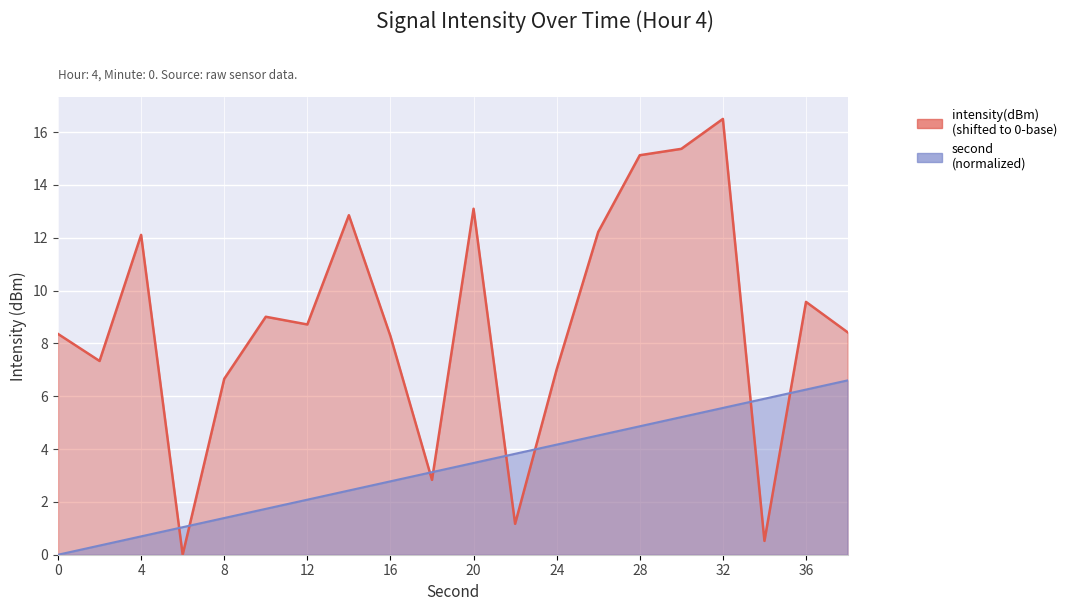

How many lines are shown in the chart?

2